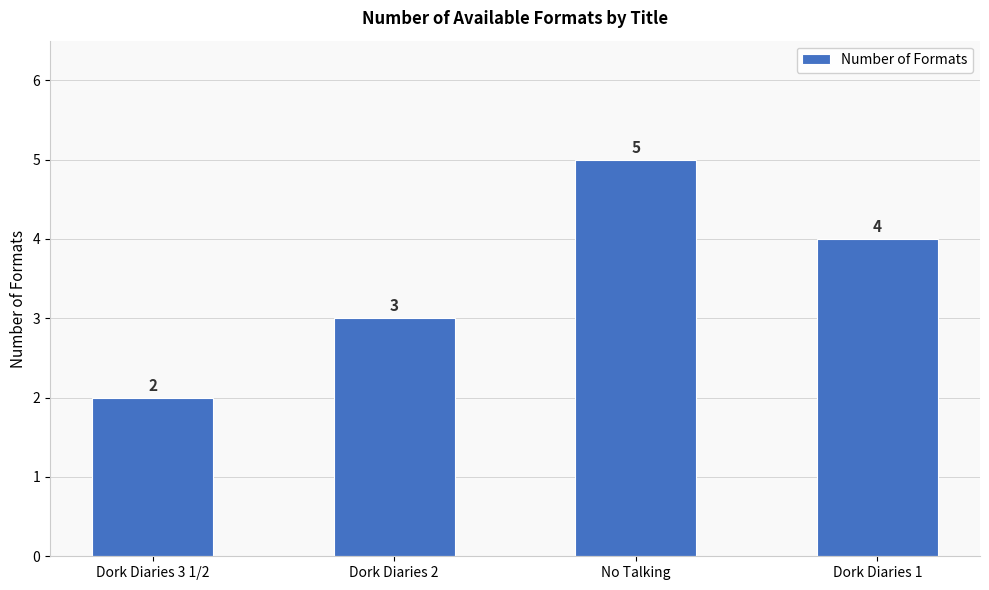

What position from the left is No Talking?

3